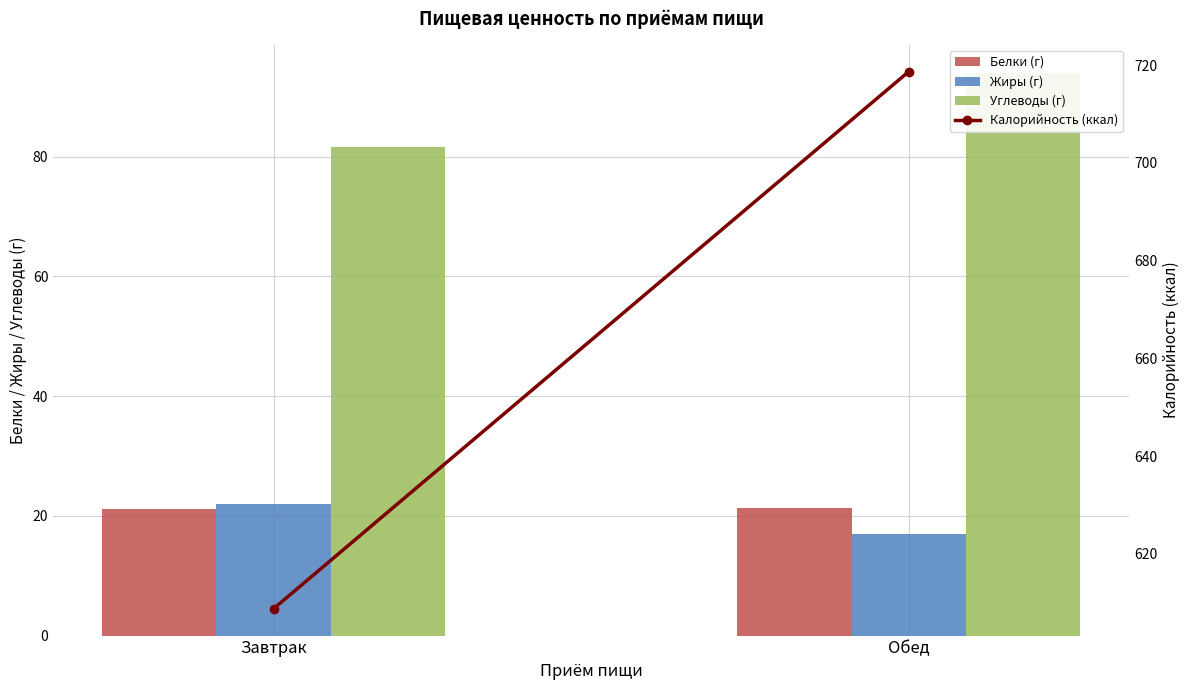

The value of Белки (г) at Обед is 37.1. True or false?

False